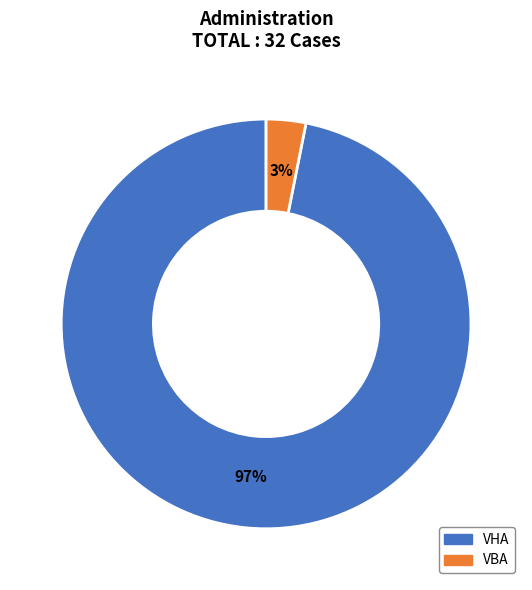

The VBA slice represents 3% of the pie. True or false?

True